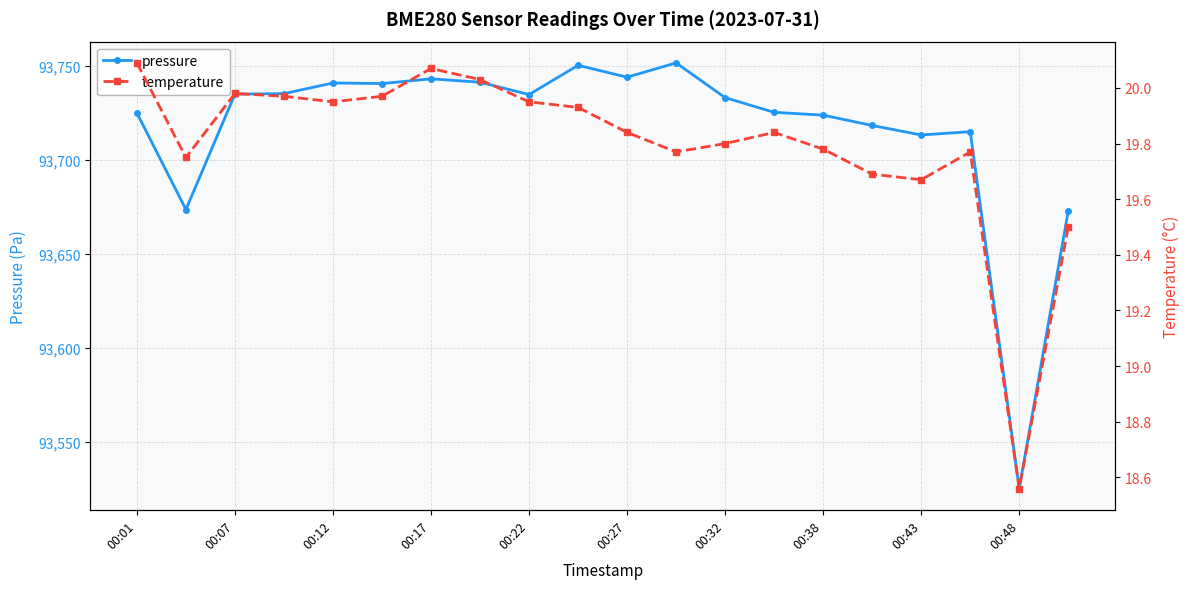

True or false: pressure has more than 1 interior local peaks.

True